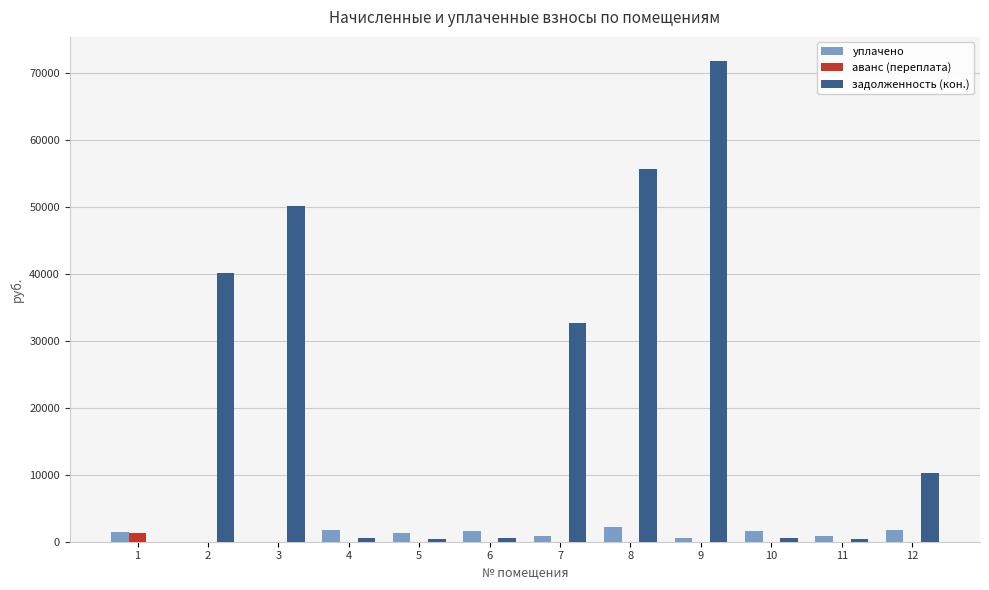

What are all the series names shown in the legend?

уплачено, аванс (переплата), задолженность (кон.)